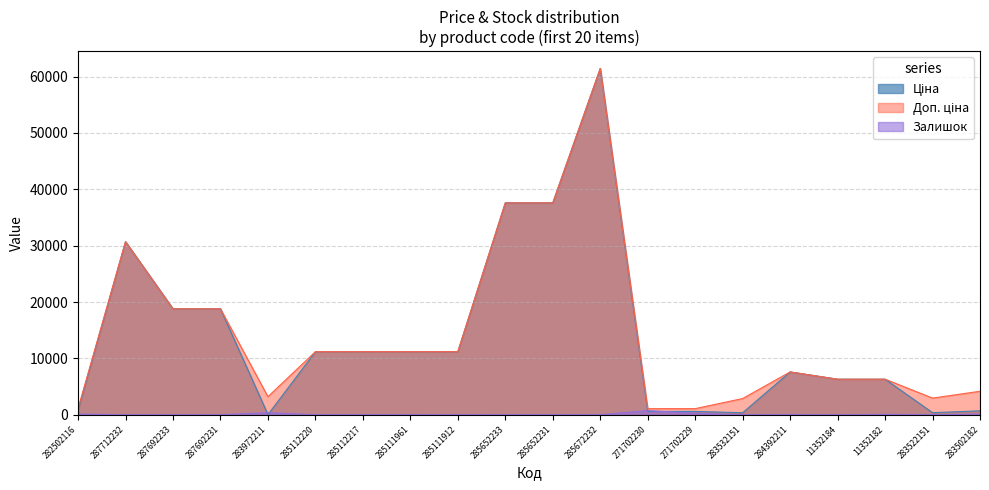

At which category is the sum across all series the highest?

285672232